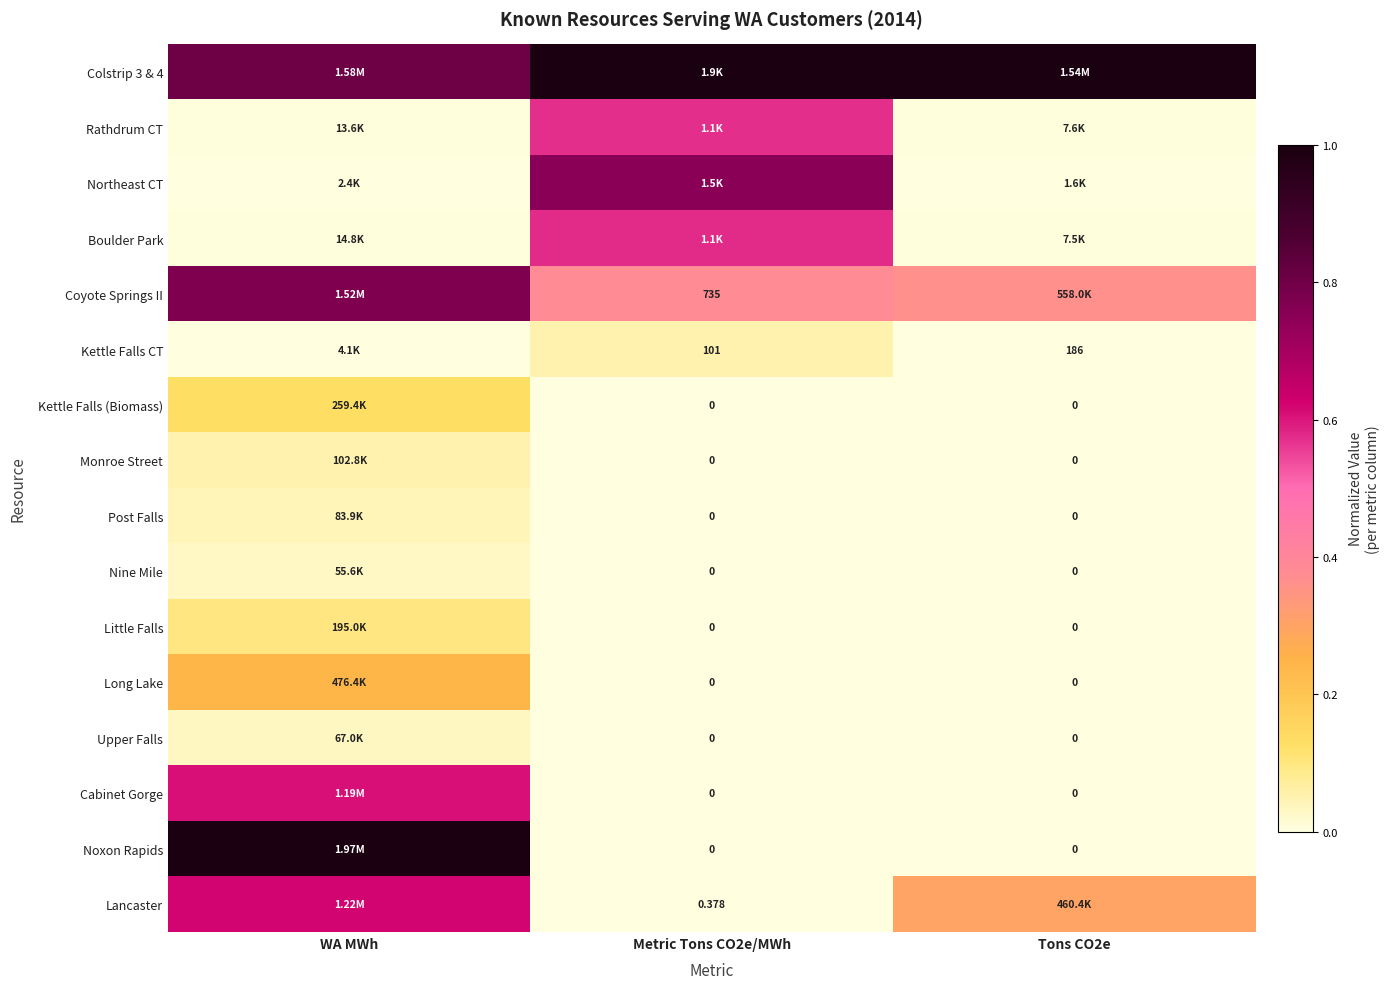

How many values in Nine Mile are above zero?

1